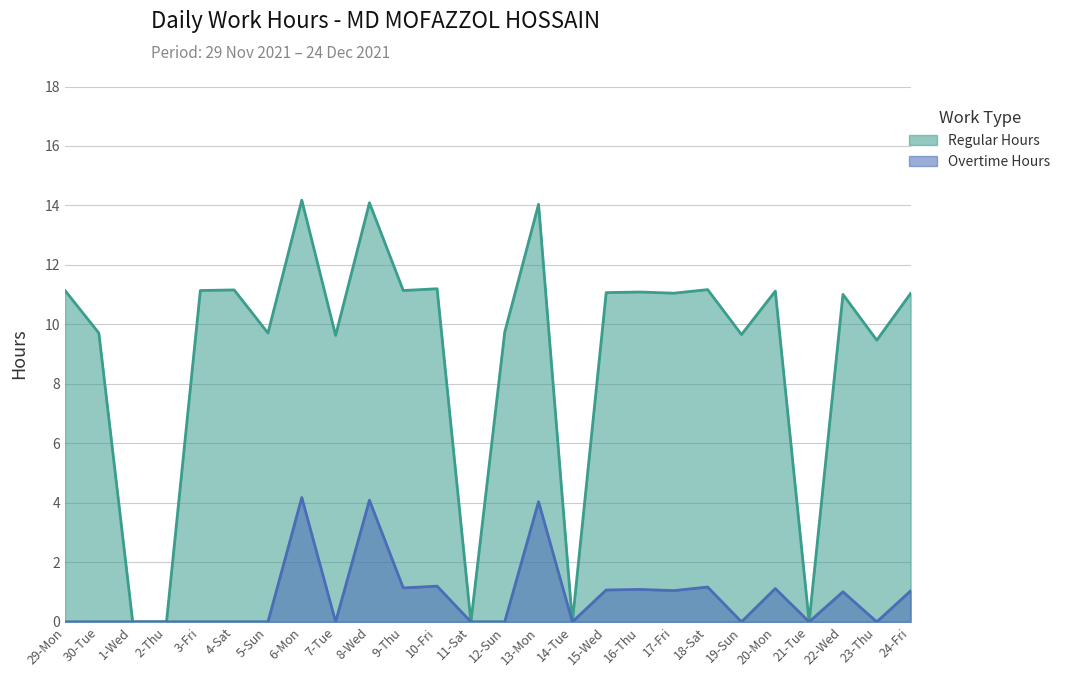

What is the label of the 18th point from the right?

7-Tue